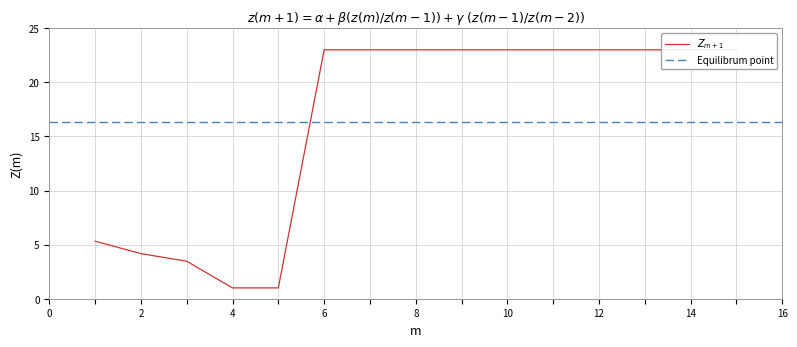

What is the difference between the maximum and second lowest values?

22.0